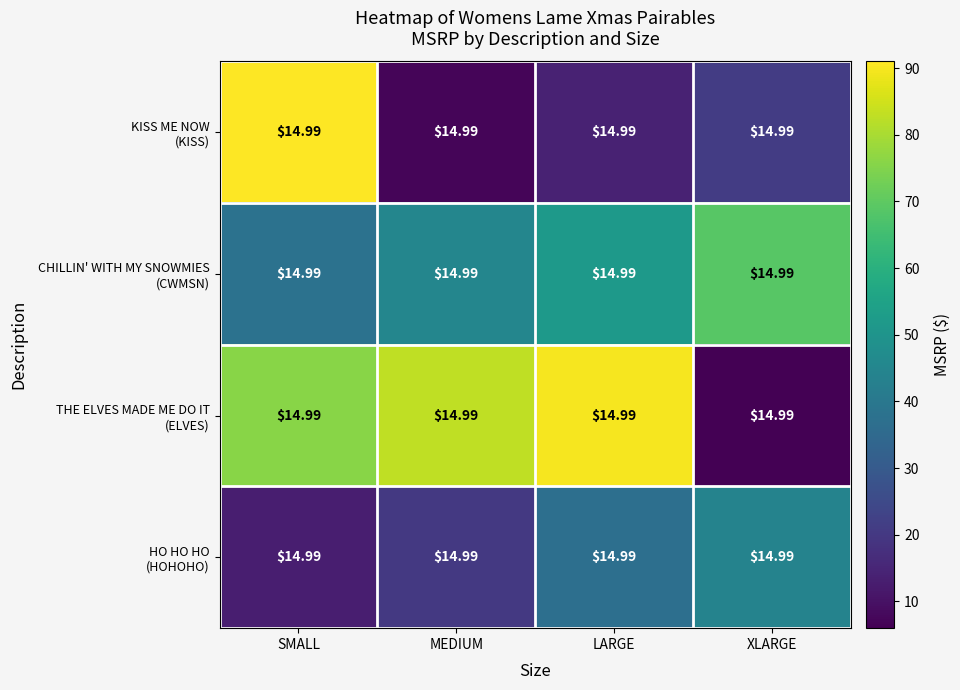

The value of CHILLIN' WITH MY SNOWMIES (CWMSN) at LARGE is 52. True or false?

True